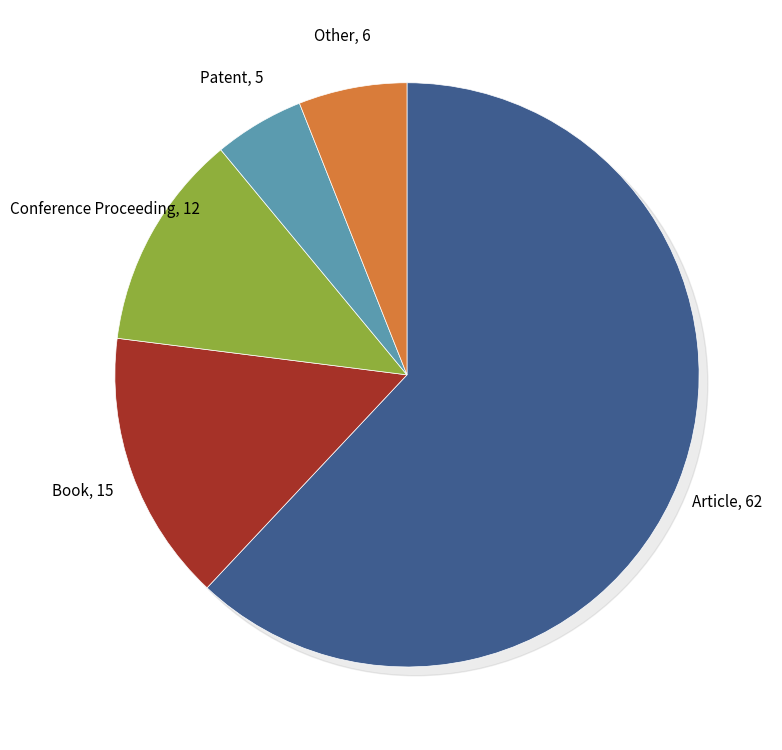

To the nearest percent, what is the average slice percentage?

20%